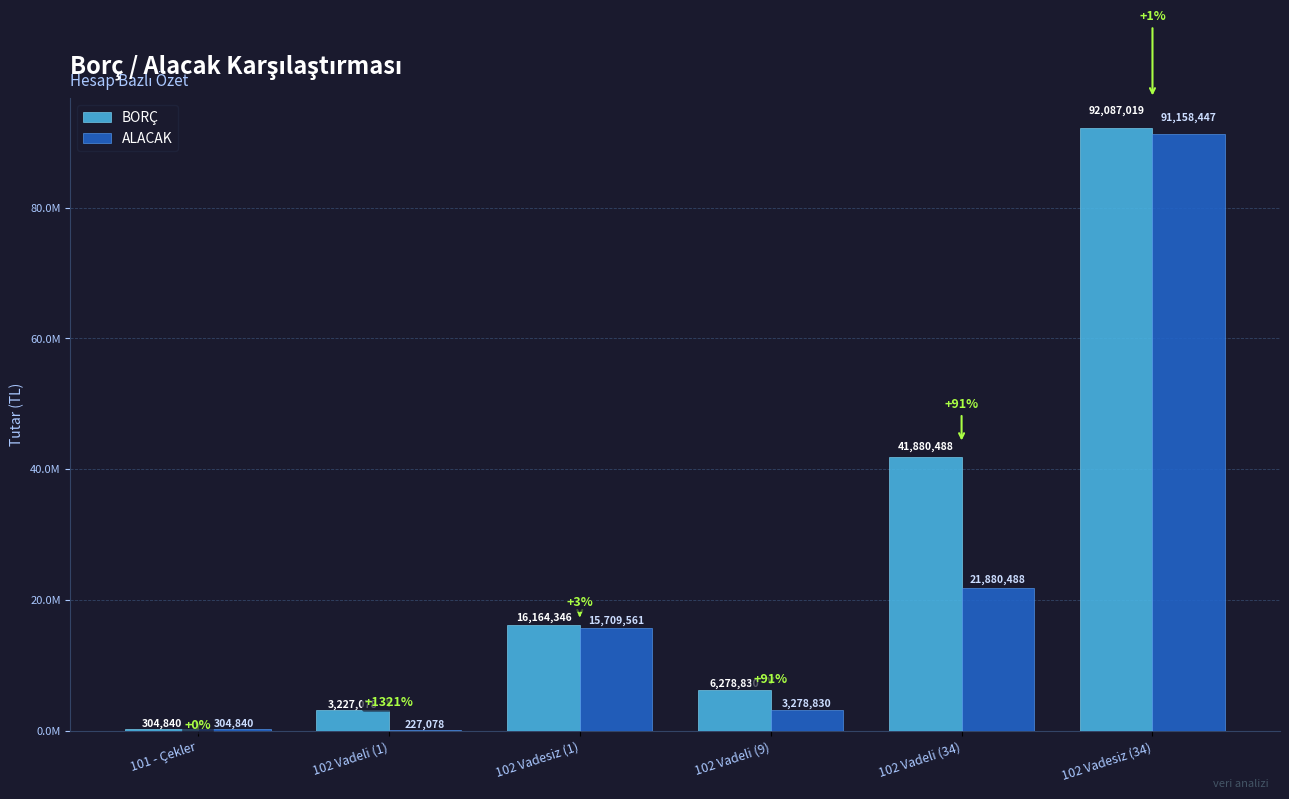

Are the bars grouped side by side (vs. stacked)?

Yes